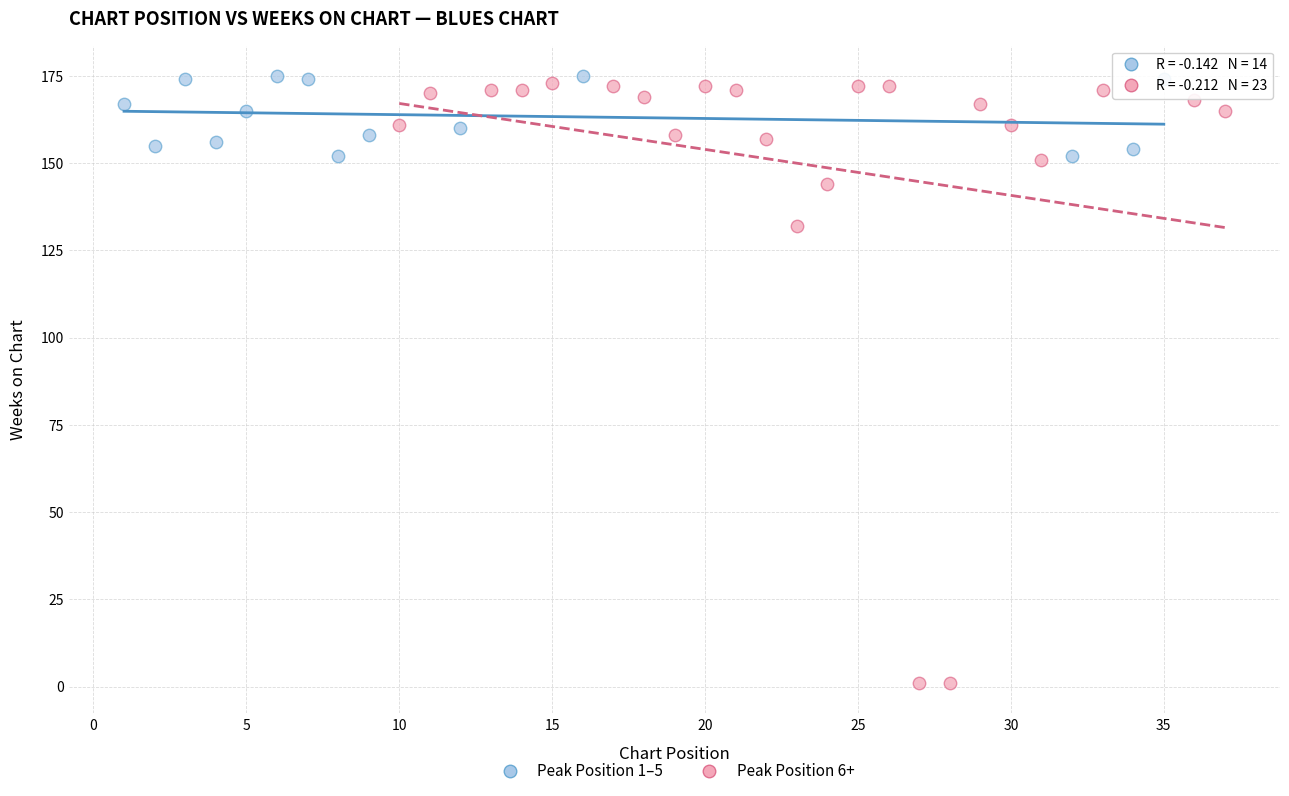

Which series has the largest Y range (max minus min)?

Peak Position 6+